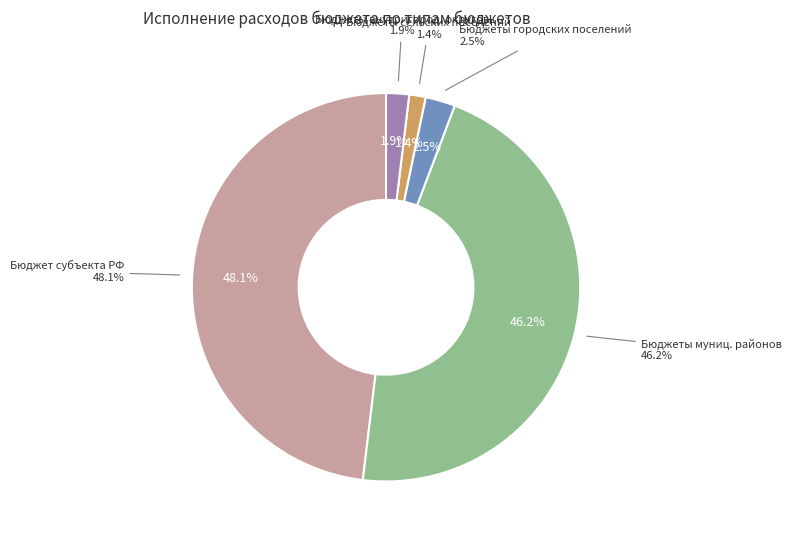

Which category has the smallest portion of the pie?

бюджеты сельских поселений